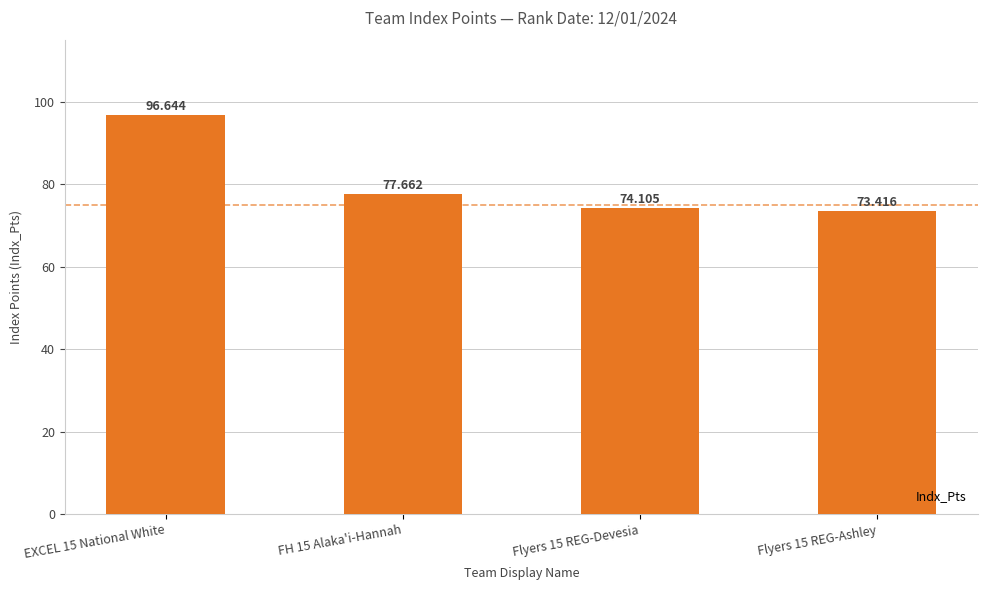

Is it true that the value at EXCEL 15 National White is 96.6?

True